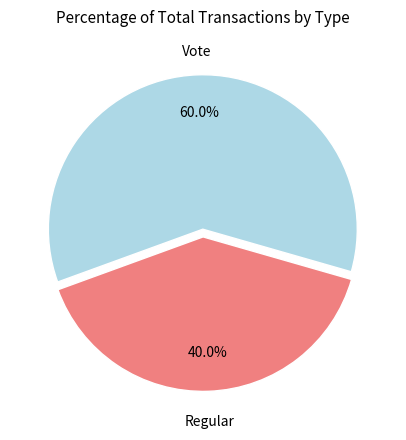

How many segments does this pie chart have?

2